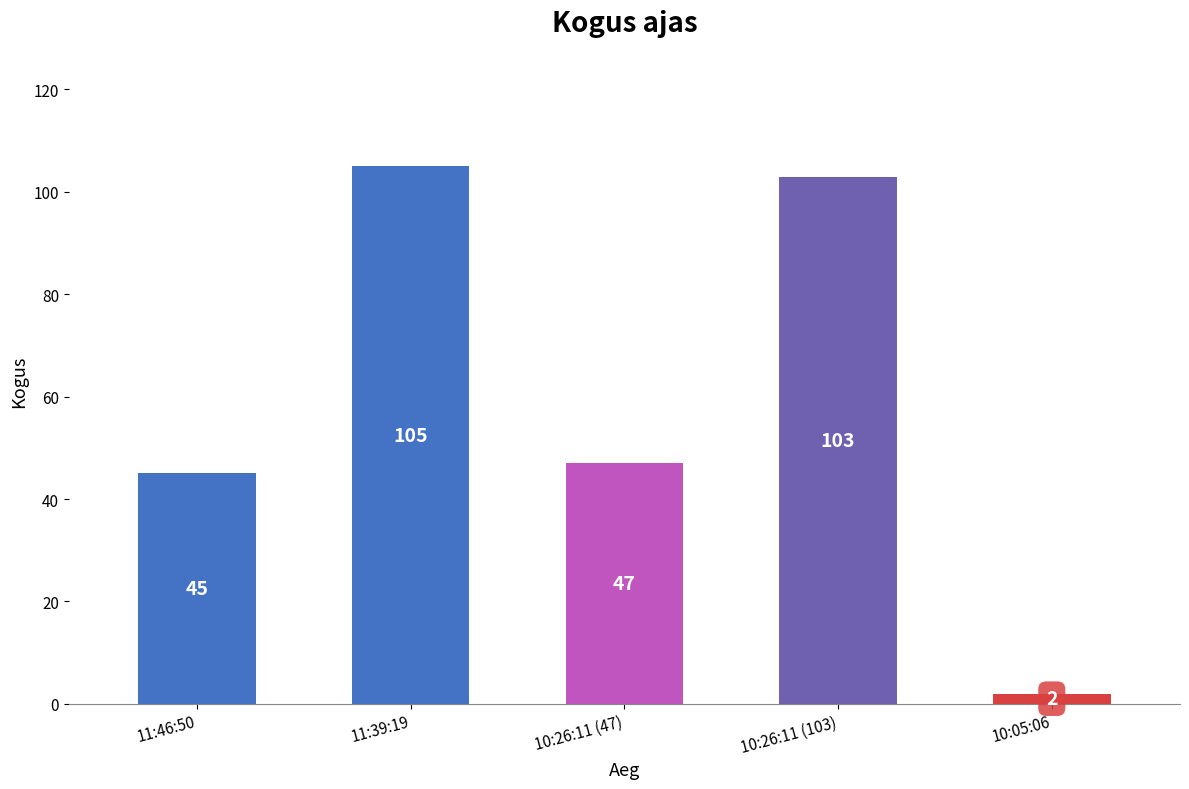

Where is the data nearest to the value 53?

10:26:11 (47)